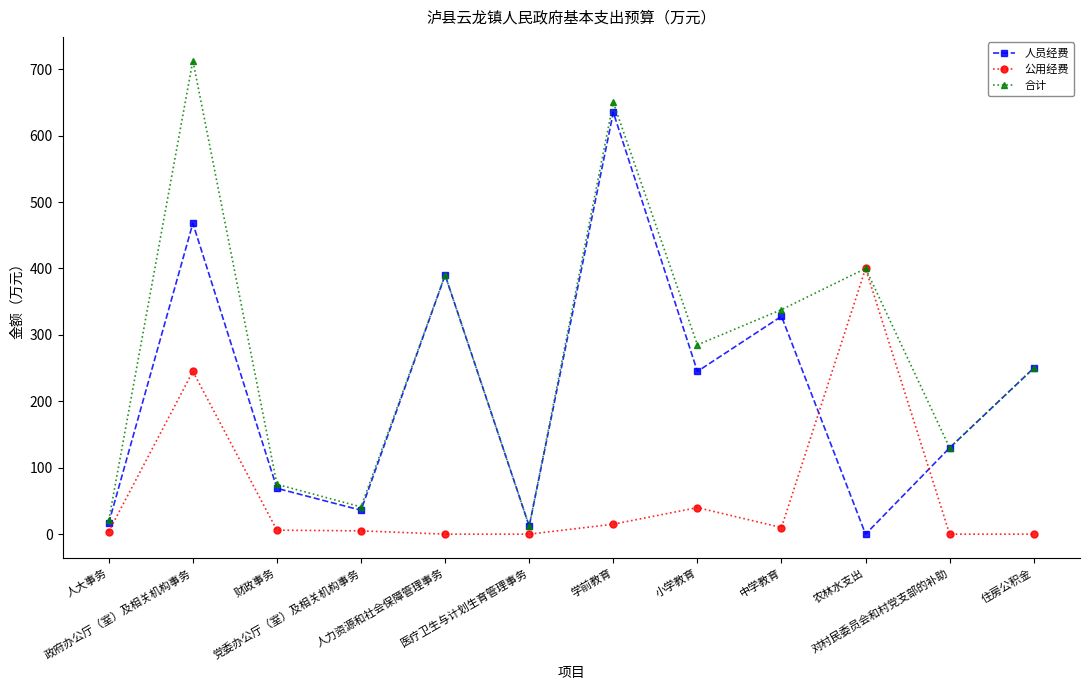

What is the value of the 合计 point at the 12th from the left?

250